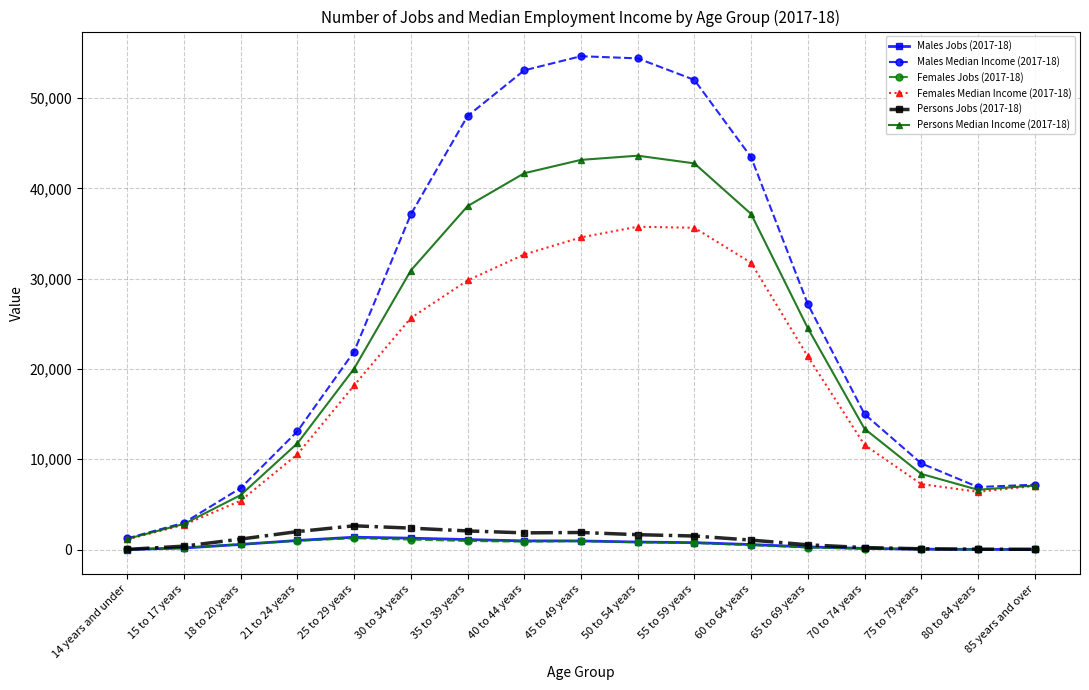

Which series has the largest total across all categories?

Males Median Income (2017-18)